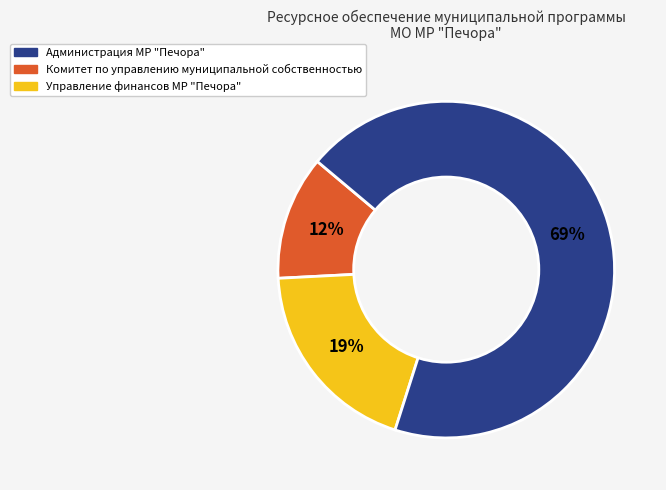

Is there any slice that represents more than half of the pie?

Yes